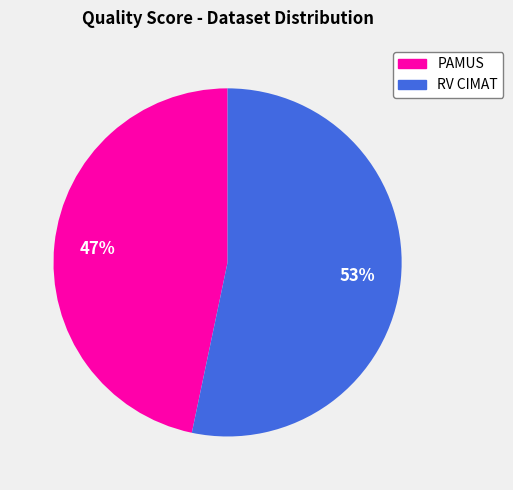

To the nearest percent, what is the average slice percentage?

50%